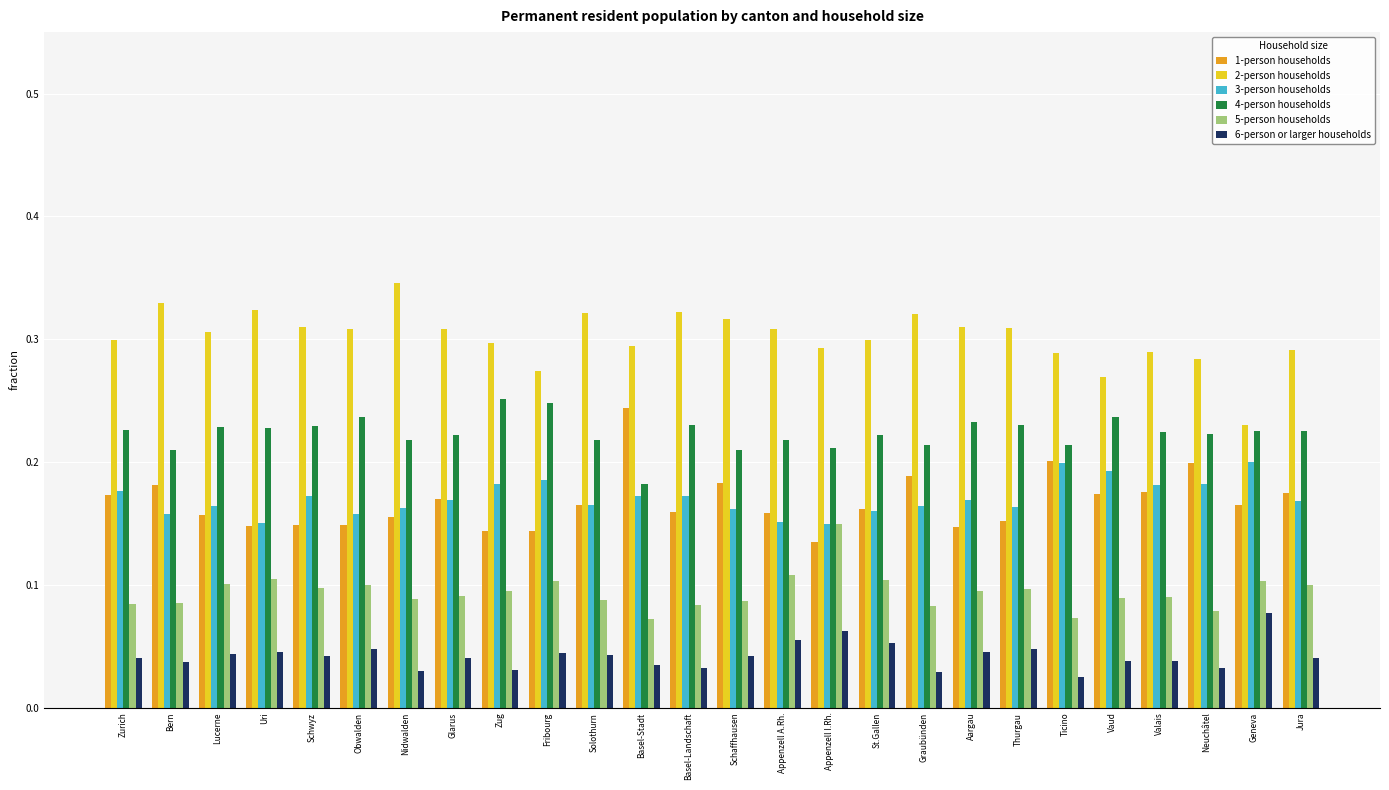

What is the sum of all 5-person households values?

2.5